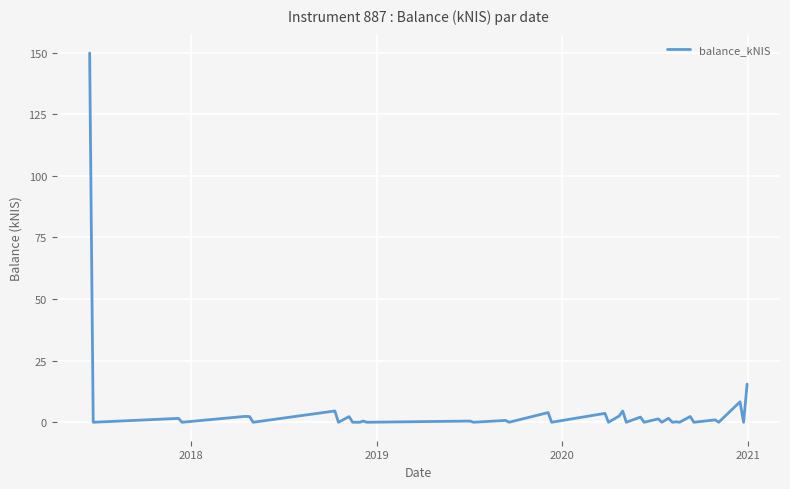

What is the difference between the maximum and minimum values?

149.8